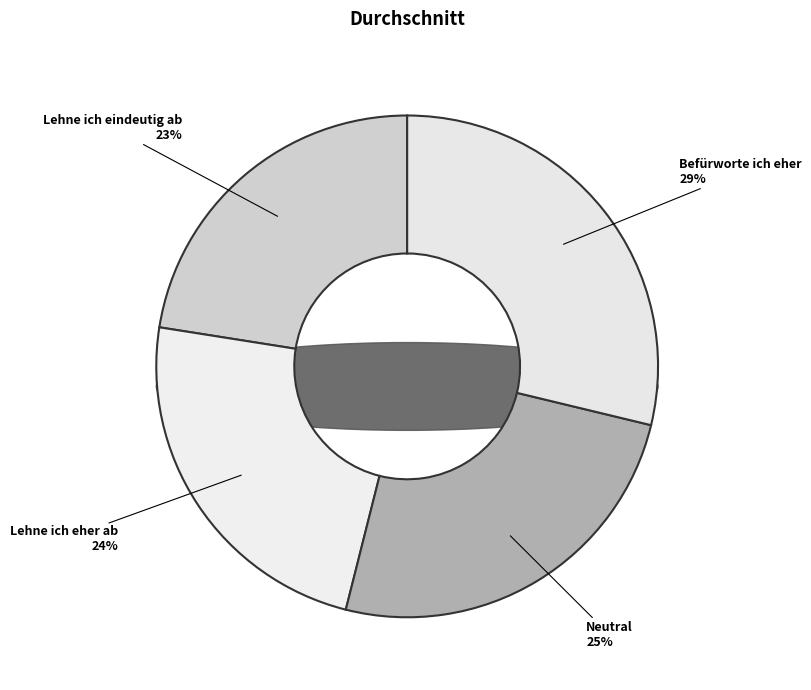

What is the largest slice in the pie chart?

Befürworte ich eher